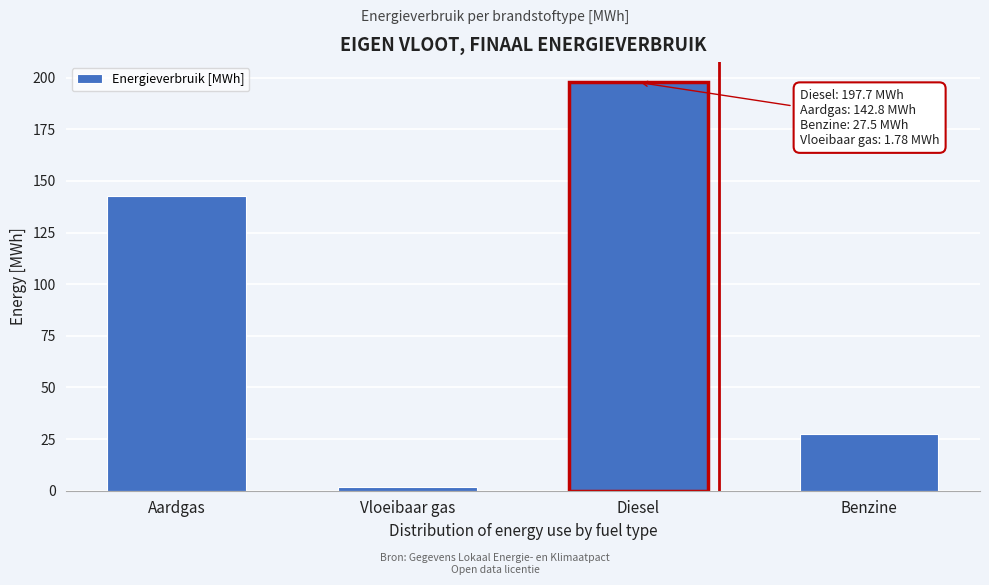

Reading left to right, what are all the values shown in this chart?

142.8	1.8	197.7	27.5